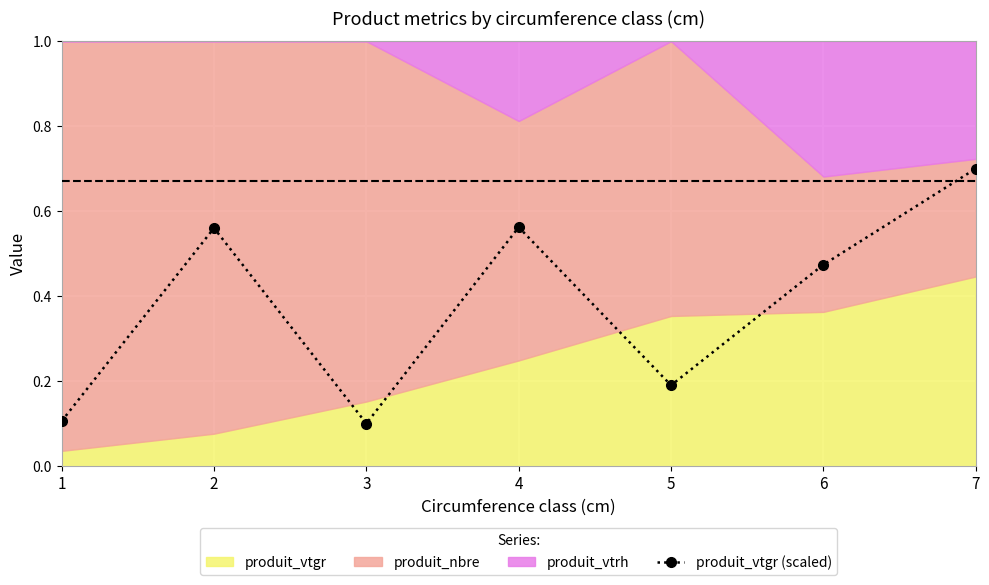

What is the average value?

0.4